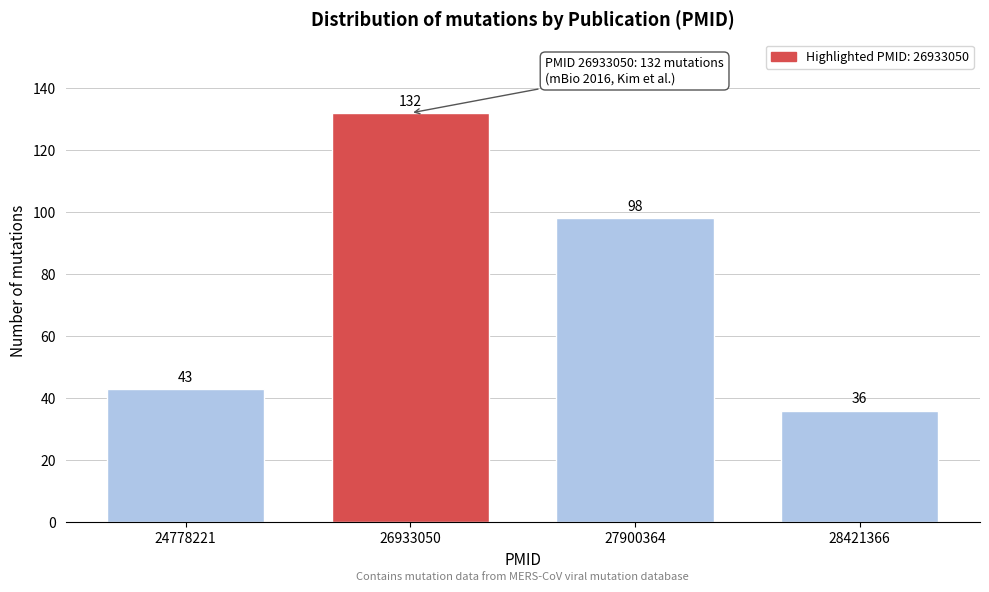

Reading left to right, list all the values displayed in this chart.

24778221=43	26933050=132	27900364=98	28421366=36